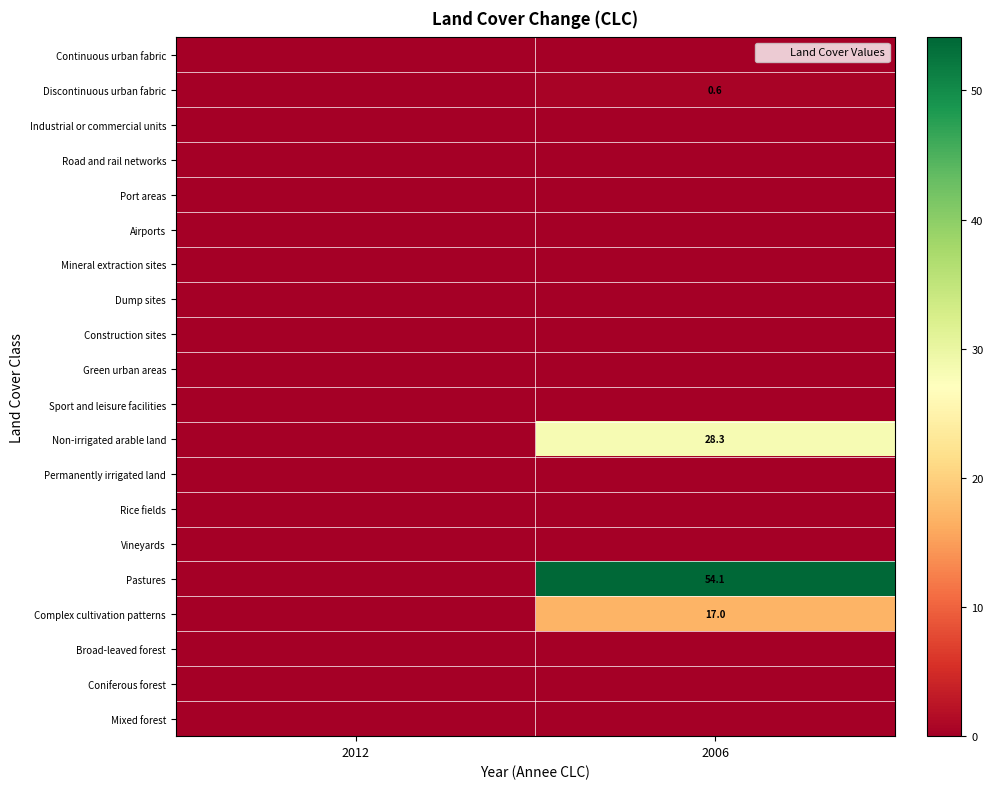

At 2012, list the series in order from smallest to largest.

Continuous urban fabric, Discontinuous urban fabric, Industrial or commercial units, Road and rail networks, Port areas, Airports, Mineral extraction sites, Dump sites, Construction sites, Green urban areas, Sport and leisure facilities, Non-irrigated arable land, Permanently irrigated land, Rice fields, Vineyards, Pastures, Complex cultivation patterns, Broad-leaved forest, Coniferous forest, Mixed forest